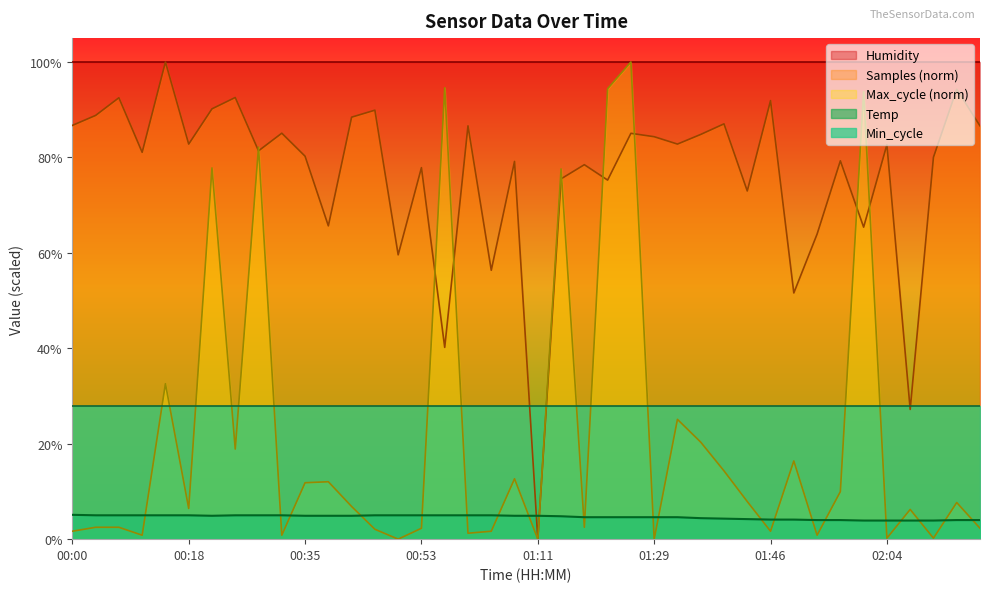

True or false: the data has more than 2 interior local peaks.

False